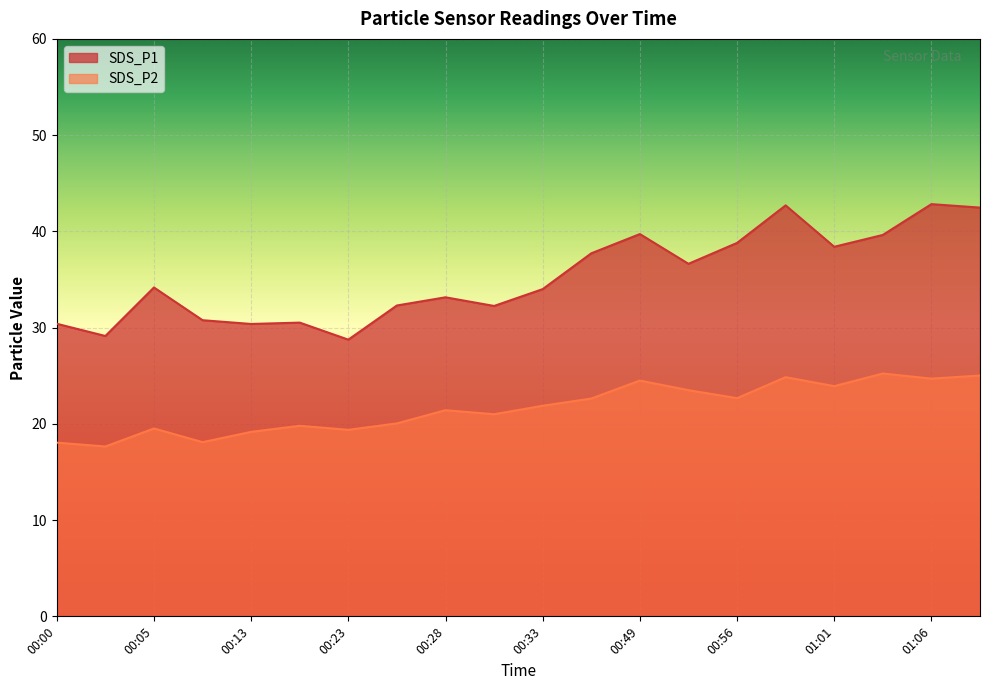

What is the difference between the second highest and second lowest values in the SDS_P2 series?

7.0